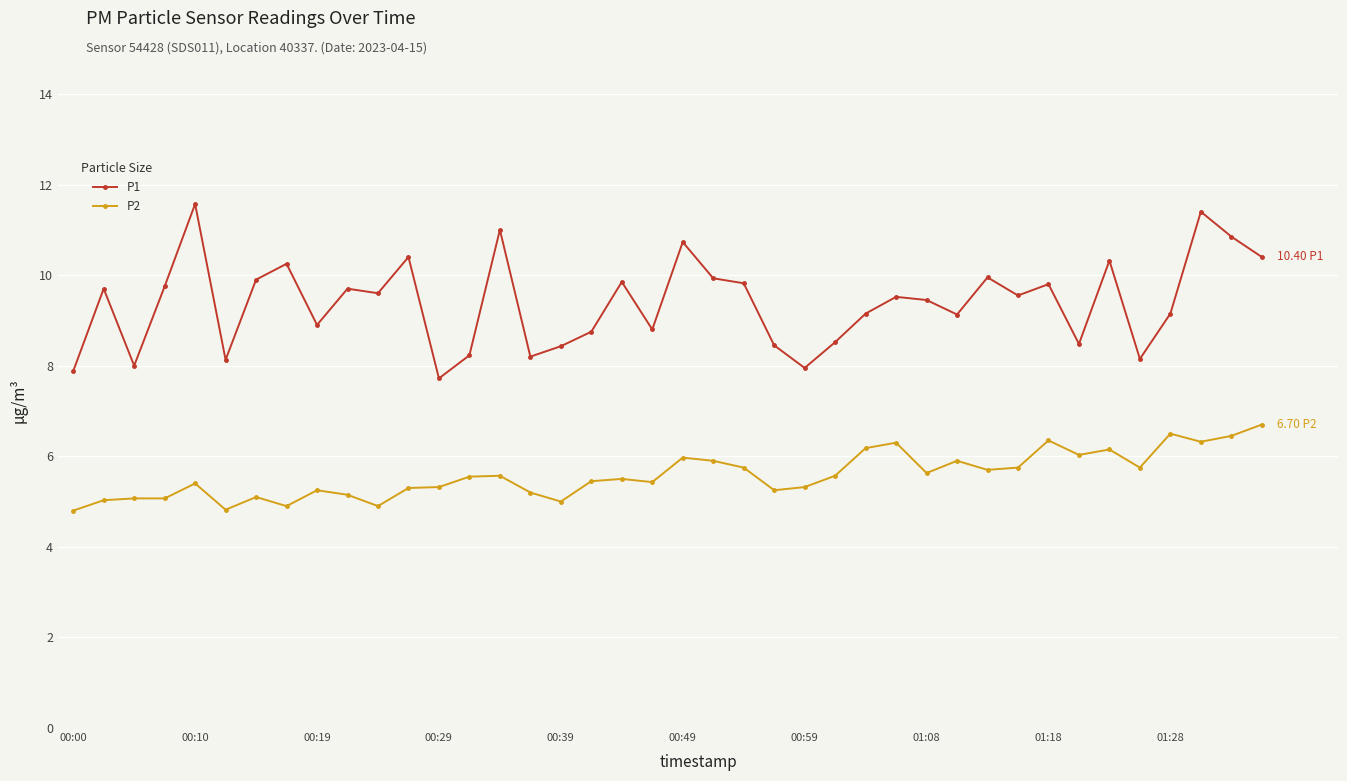

What is the sum of all P2 values?

223.3